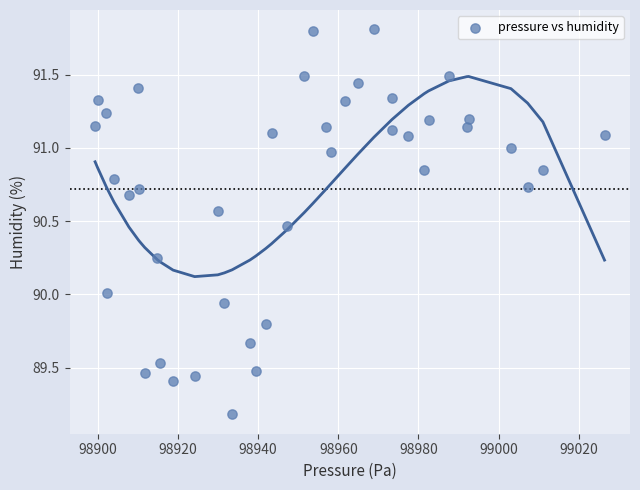

What is the range of X values (max minus min)?

127.1